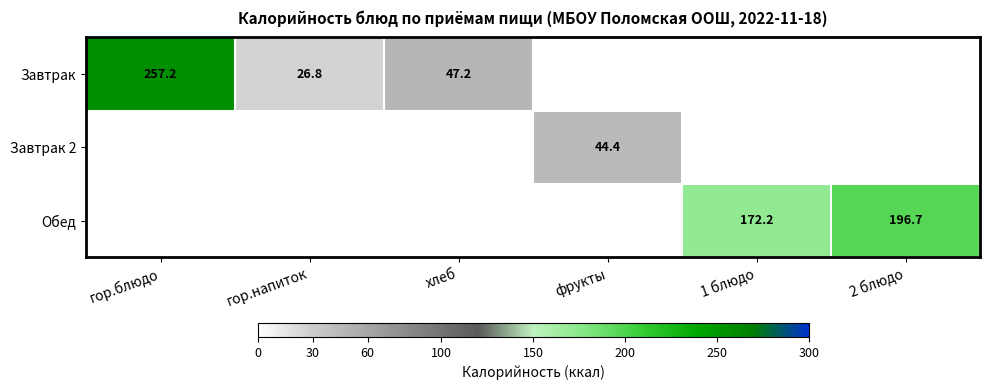

The value of Завтрак at гор.блюдо is 387.9. True or false?

False